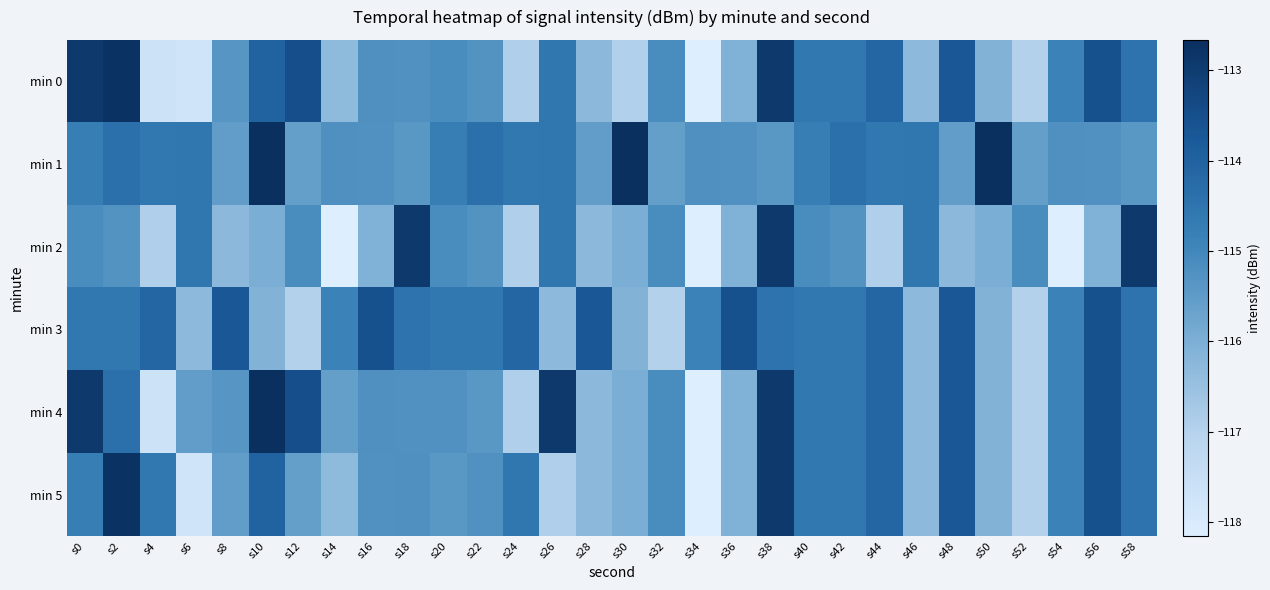

At which category does the chart reach its peak across all series?

s10